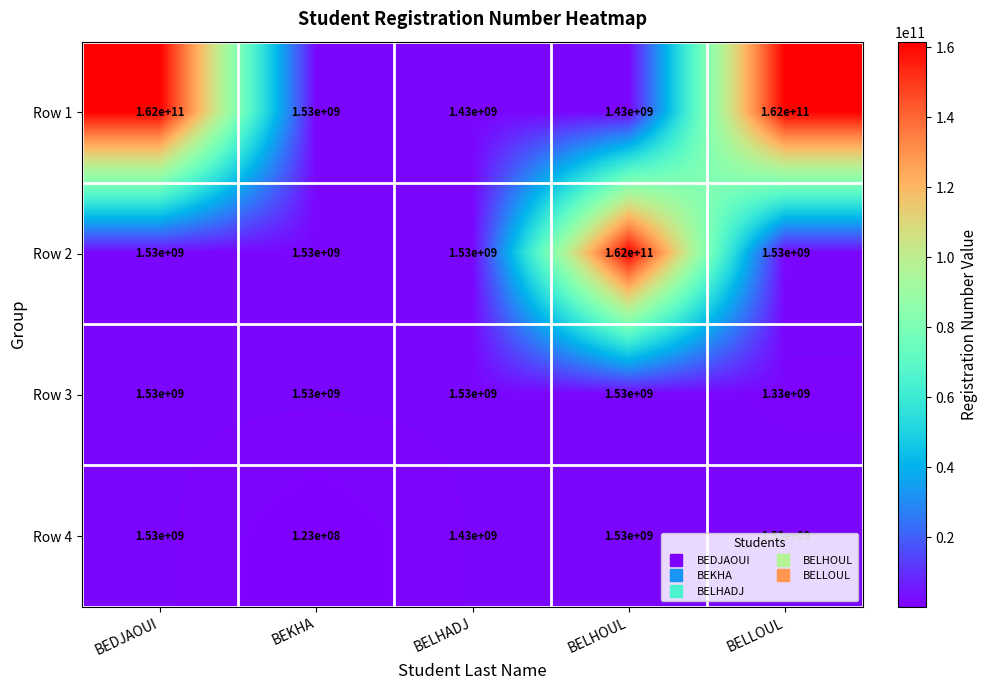

Read the Row 4 value at BELLOUL.

1530000000